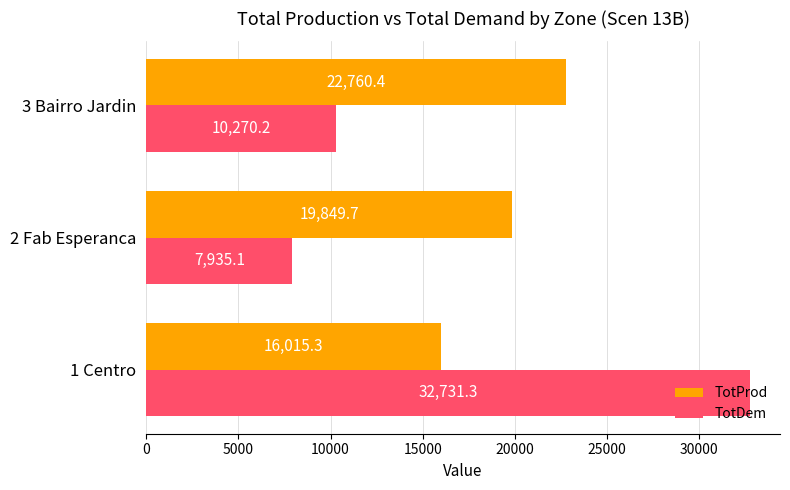

At which label is TotProd closest to 19387?

2 Fab Esperanca